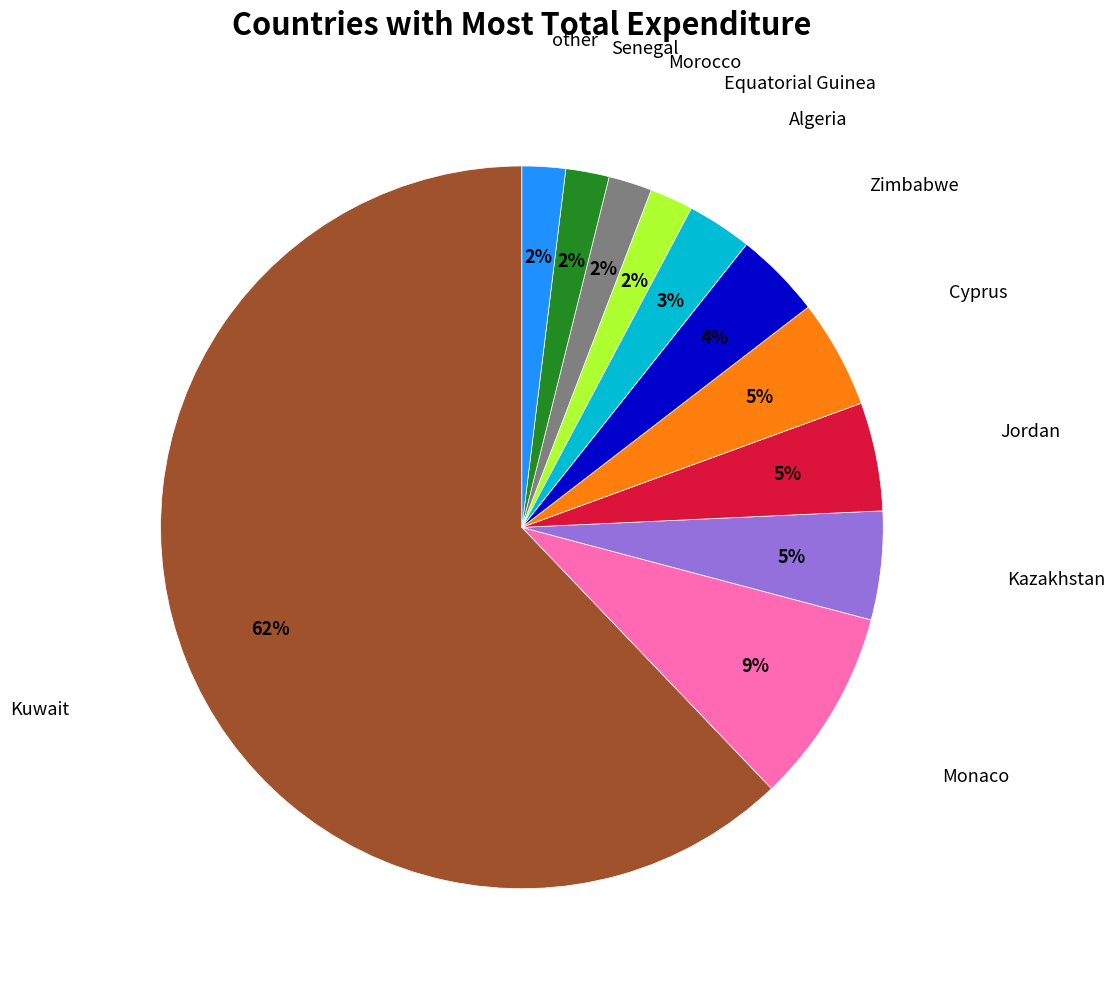

Is there any slice that represents more than half of the pie?

Yes